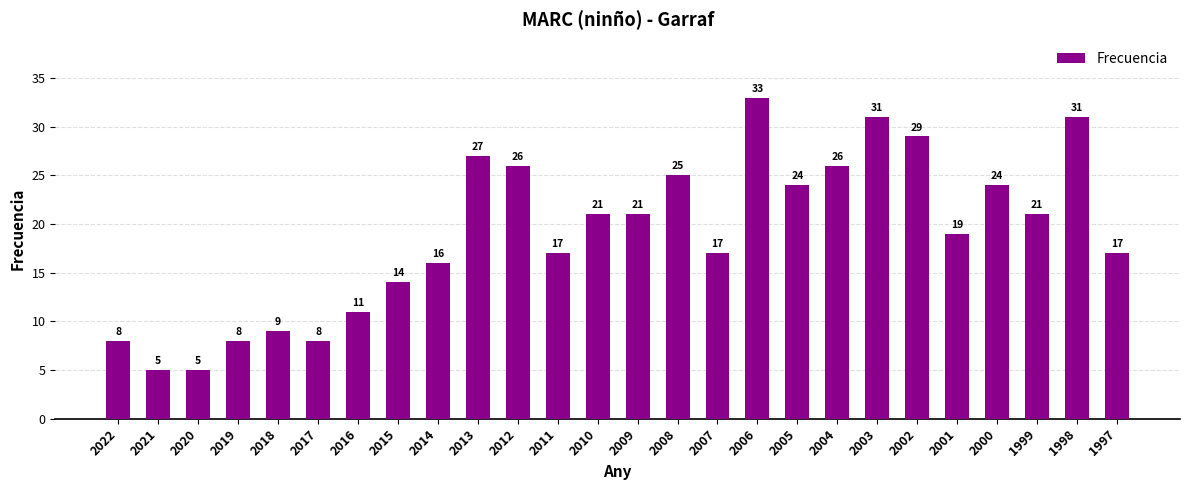

What is the value of the 8th bar from the left?

14